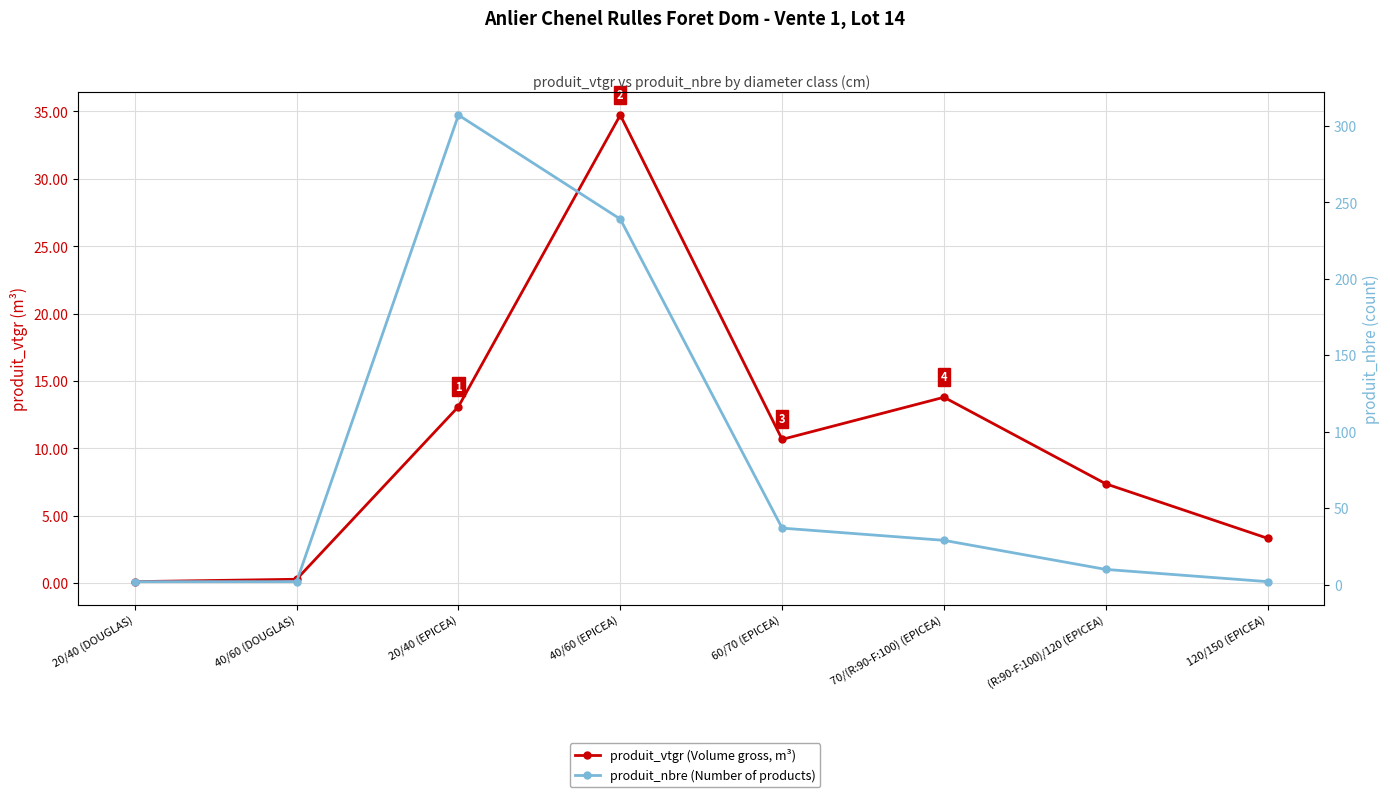

What is the label of the 7th point from the right?

40/60 (DOUGLAS)